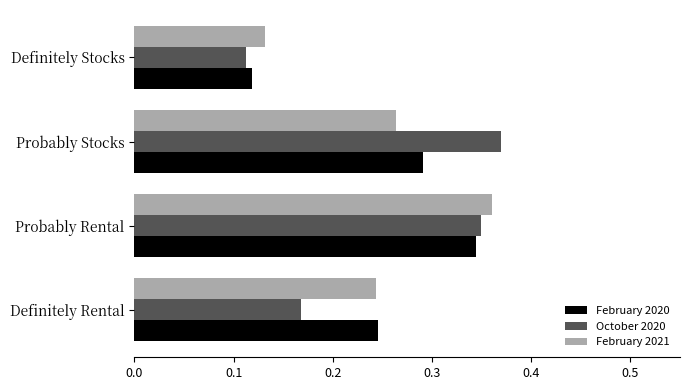

Which label corresponds to the smallest value in the chart?

Definitely Stocks